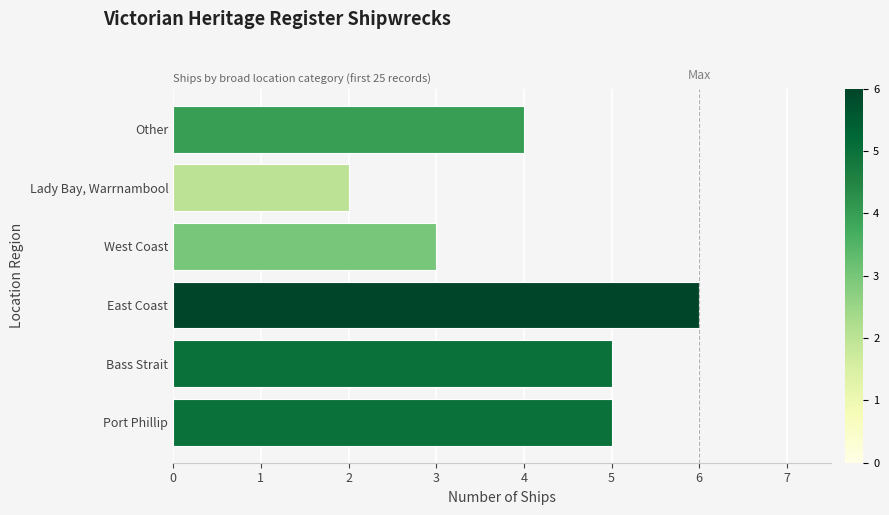

What is the average value?

4